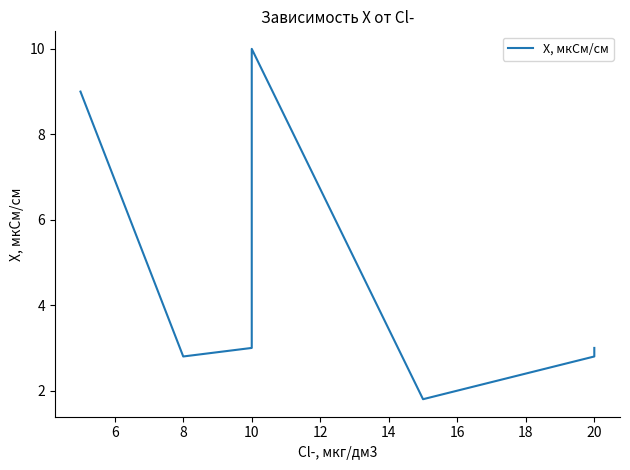

What is the change in value from 8 to 10?

+7.2